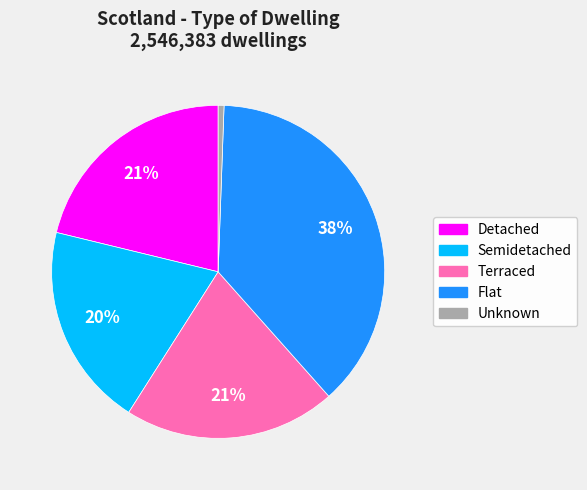

To the nearest percent, what is the difference between the Unknown and Terraced slice percentages?

20%